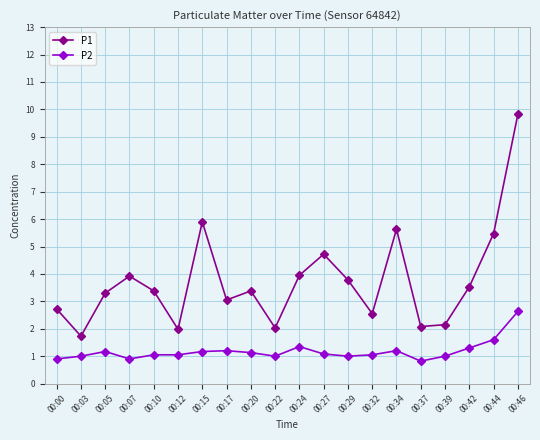

What is the sum of the P2 values at 00:20 and 00:27?

2.2